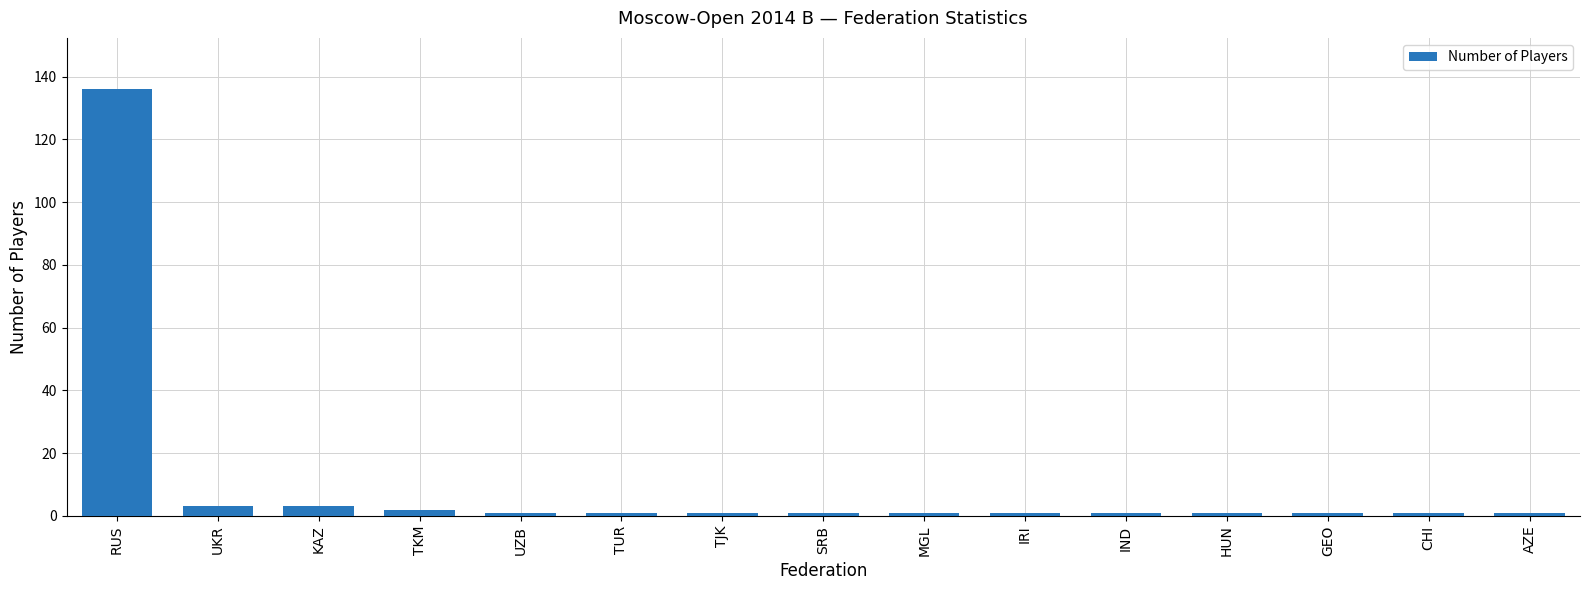

What is the label of the 12th bar from the left?

HUN